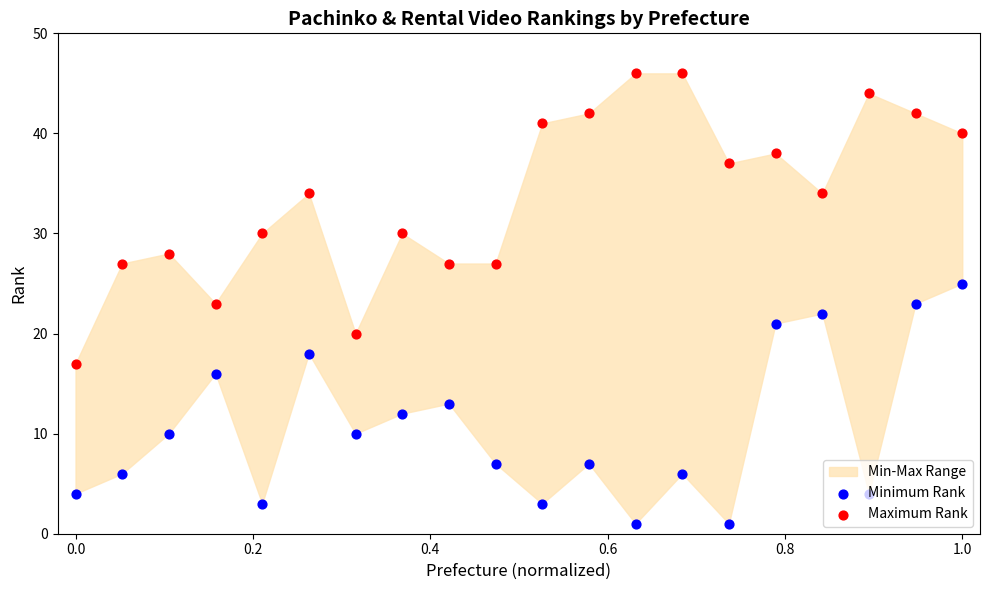

Which series has the largest Y range (max minus min)?

Maximum Rank